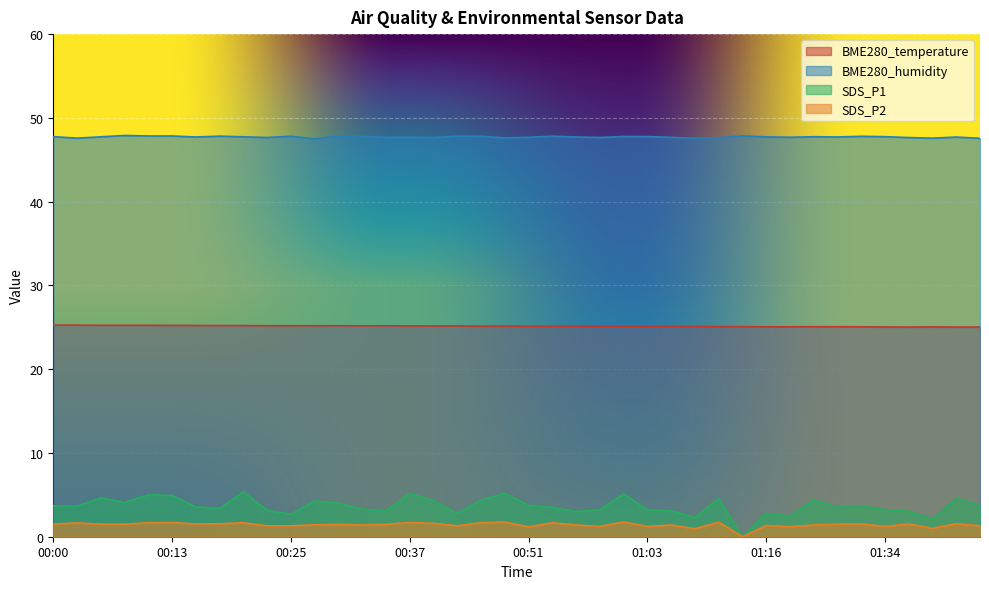

What is the label of the 19th point from the left?

00:45